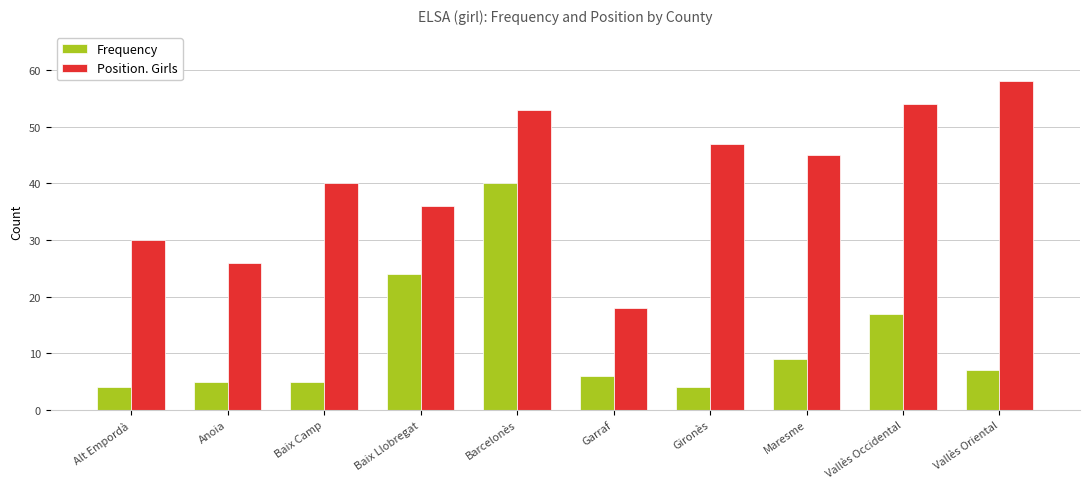

What is the total value across all series at Barcelonès?

93